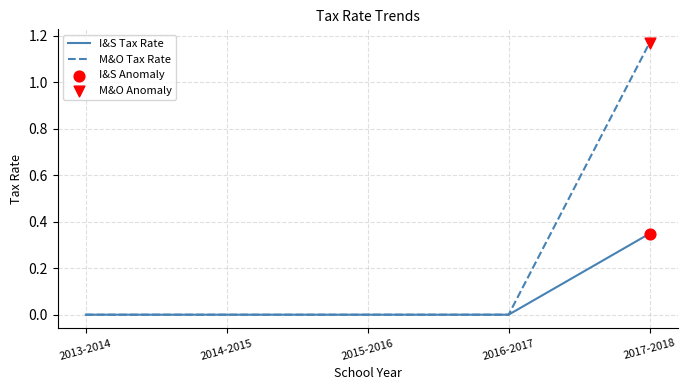

At how many categories does at least one series exceed 1?

1